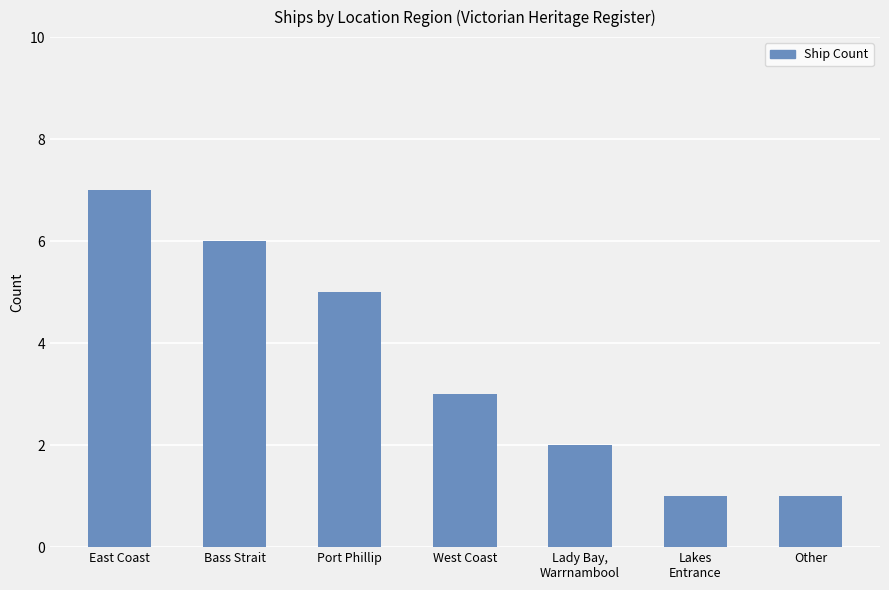

What is the label of the 7th bar from the left?

Other